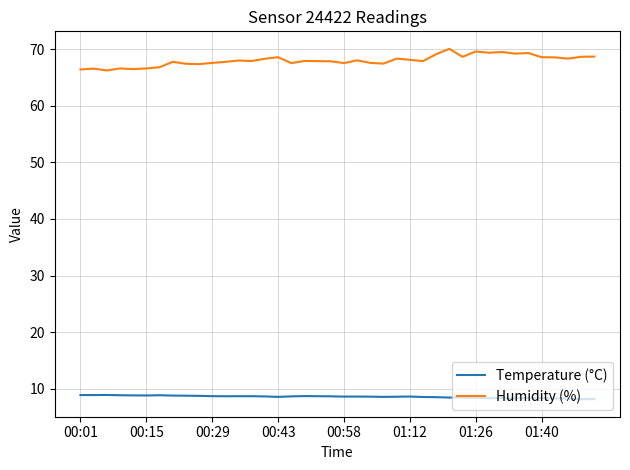

What is the minimum value shown in the chart?

8.1